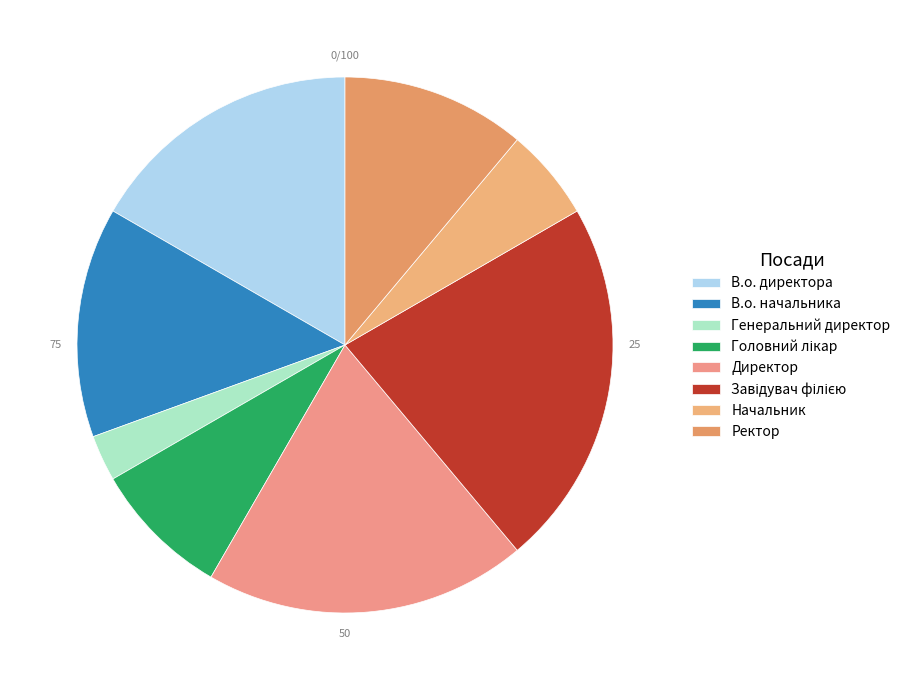

Is there any slice that represents more than half of the pie?

No